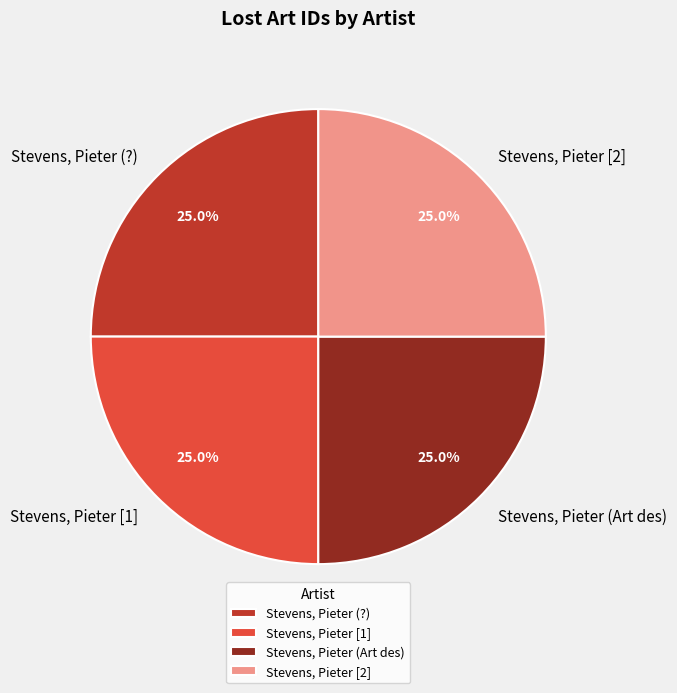

Approximately how many times larger is the value at Stevens, Pieter [2] compared to Stevens, Pieter (Art des)?

1.0